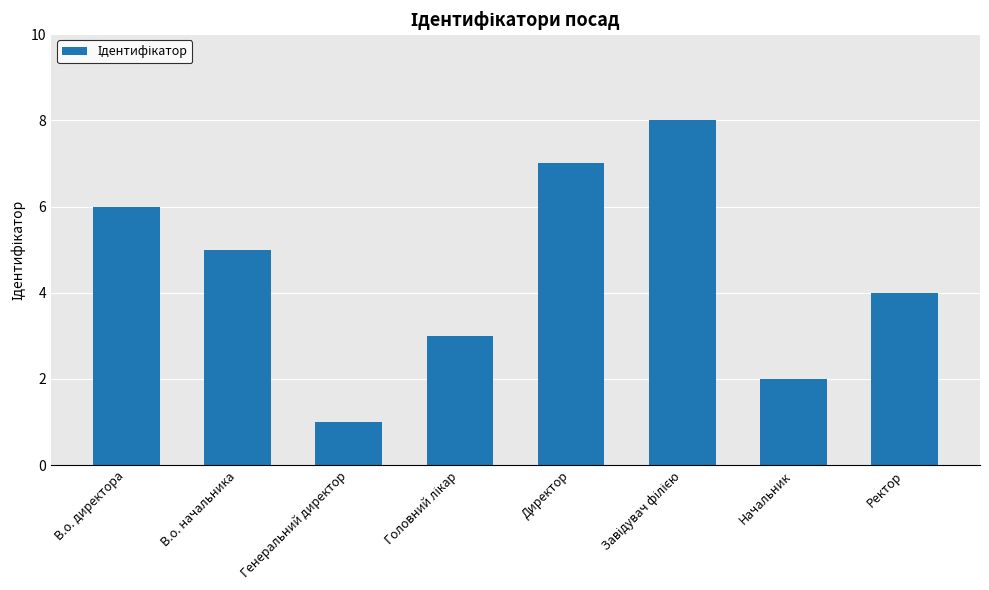

What is the difference between the maximum and minimum values?

7